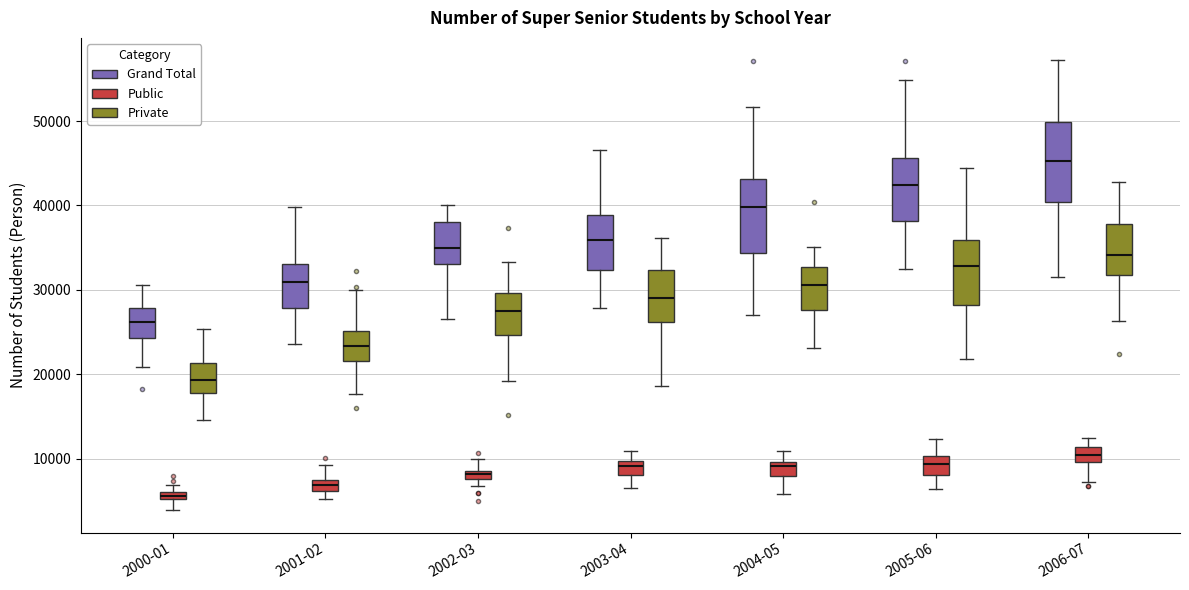

Where does the upper whisker of the box for 2006-07 (Private) end on the y-axis? The values are not printed on the chart, so give them approximately, as read against the axis.

43000